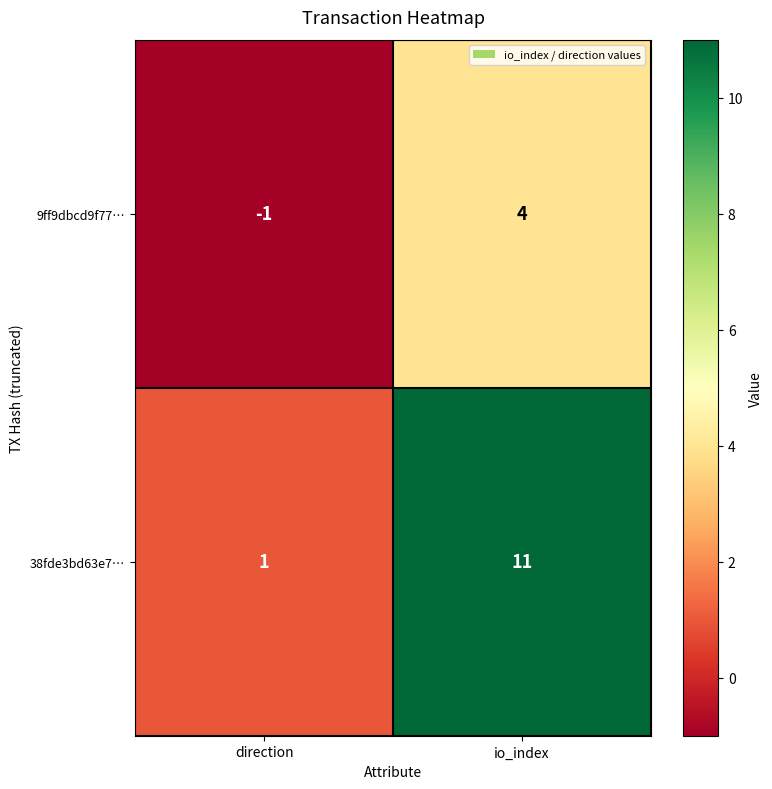

List the series in order of their peak value, highest first.

38fde3bd63e7…, 9ff9dbcd9f77…